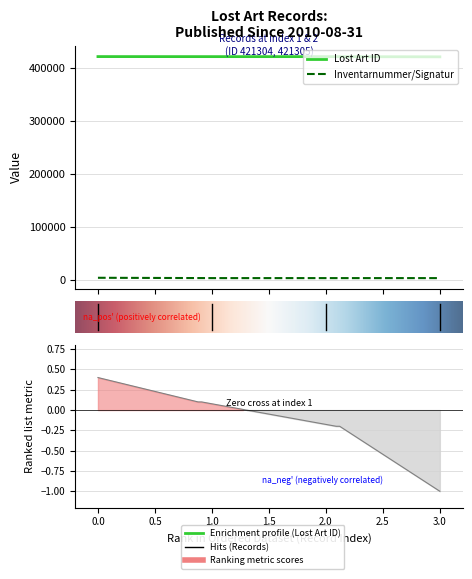

True or false: Lost Art ID and Inventarnummer/Signatur intersect in this chart.

False